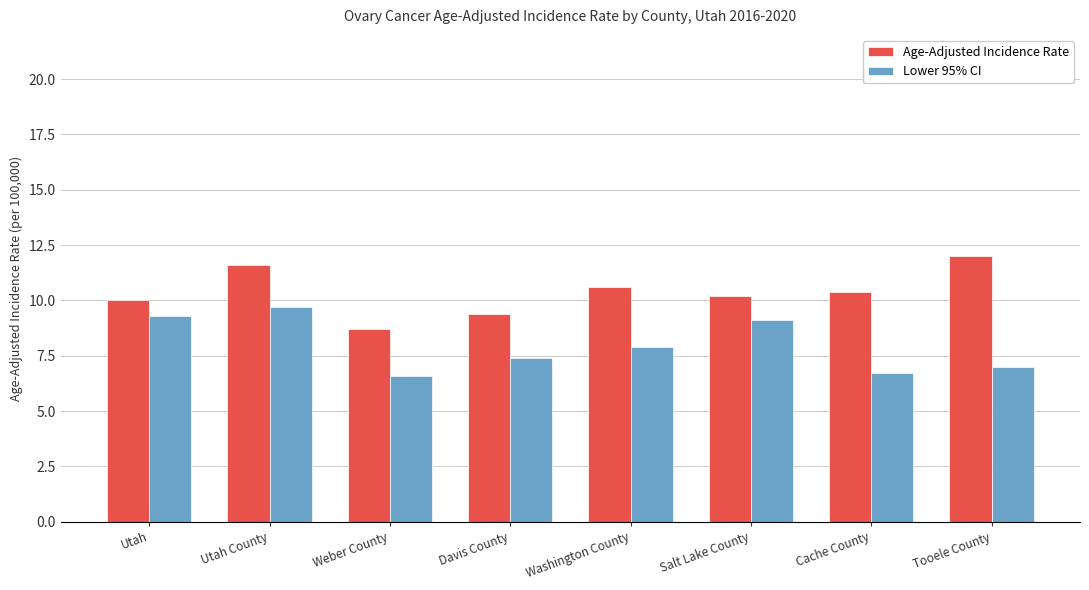

What is the average value of the Age-Adjusted Incidence Rate series?

10.4